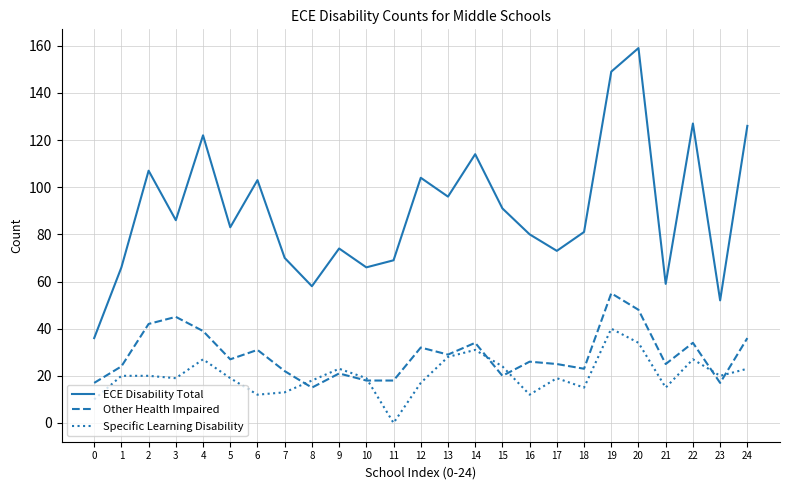

Is the value of Other Health Impaired at 11 greater than the value of Specific Learning Disability at 15?

No